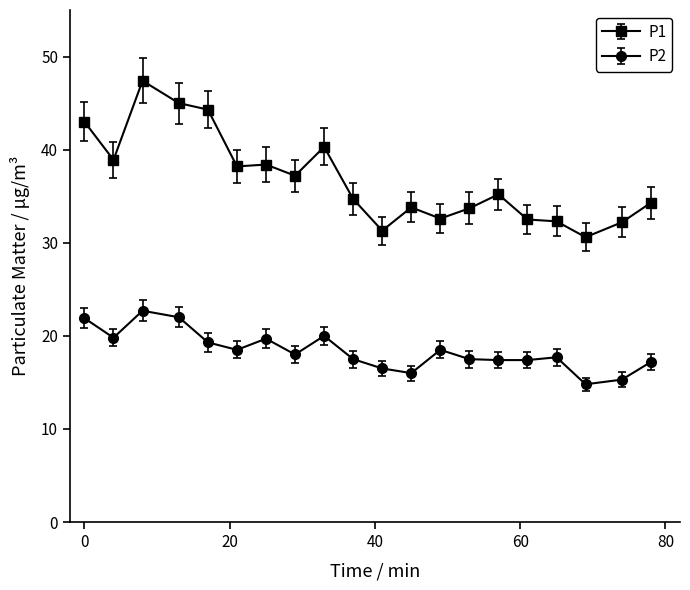

Which series has the largest total across all categories?

P1